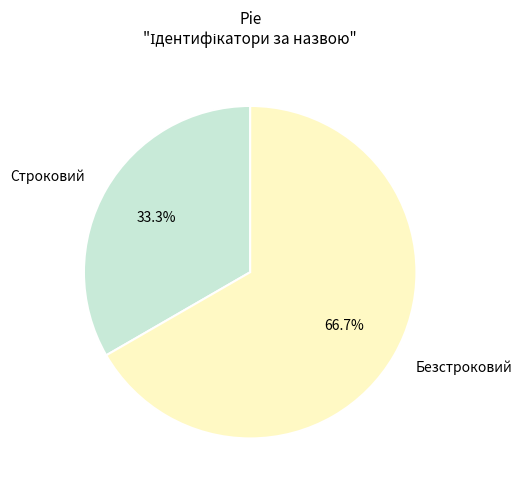

To the nearest percent, what percentage of the pie is Безстроковий?

67%